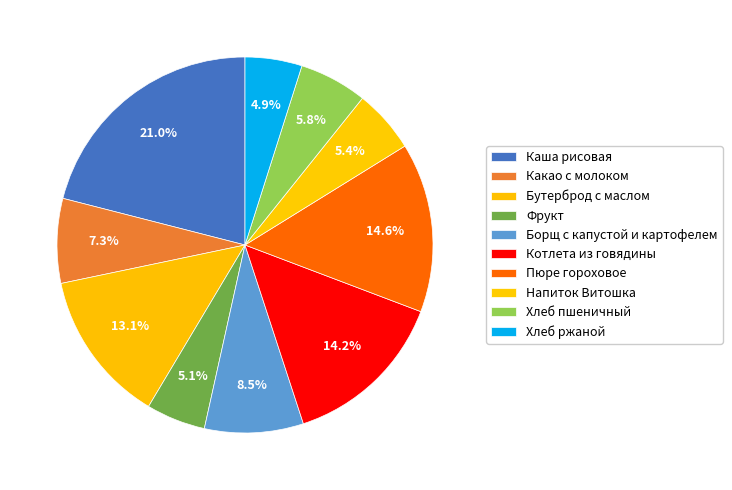

Rank the categories by value from highest to lowest.

Каша рисовая, Пюре гороховое, Котлета из говядины, Бутерброд с маслом, Борщ с капустой и картофелем, Какао с молоком, Хлеб пшеничный, Напиток Витошка, Фрукт, Хлеб ржаной